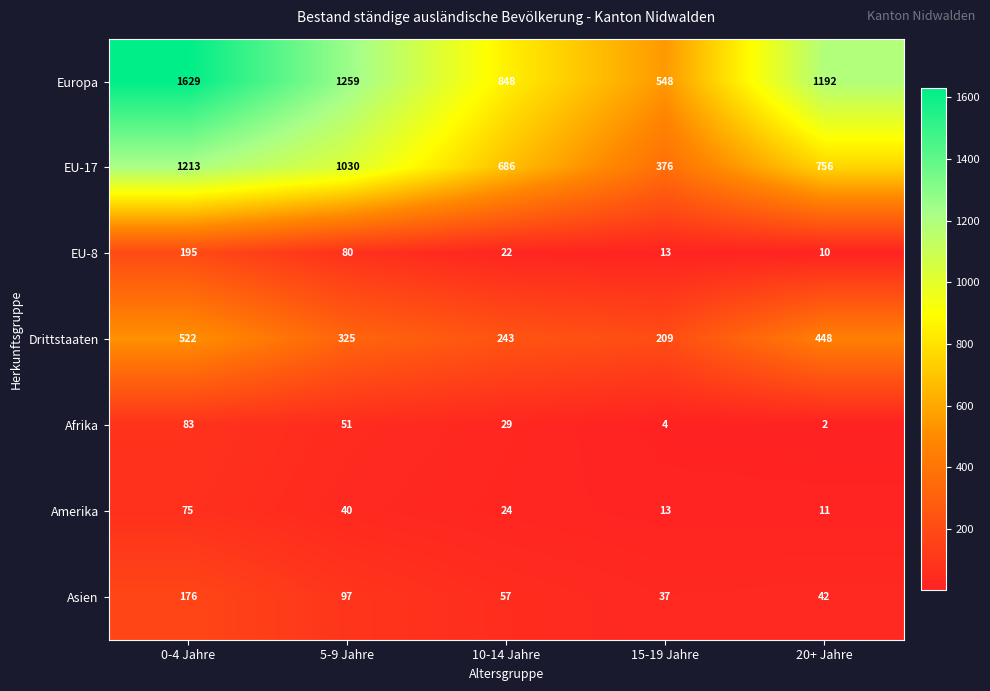

What is the maximum value shown in the chart?

1629